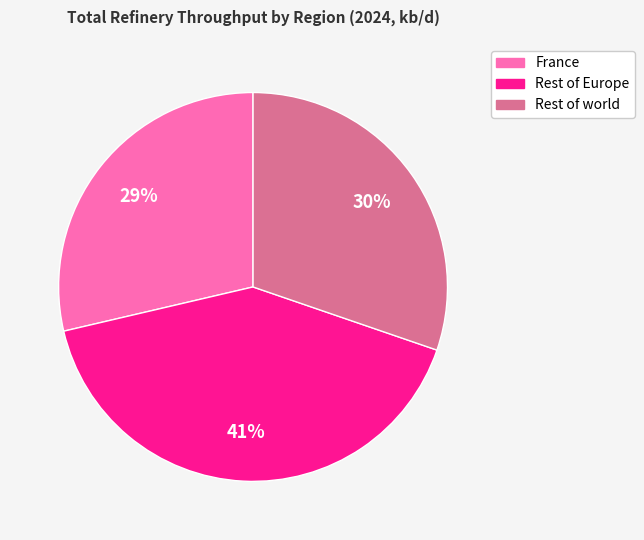

Combined, do Rest of world and France account for over 50%?

Yes